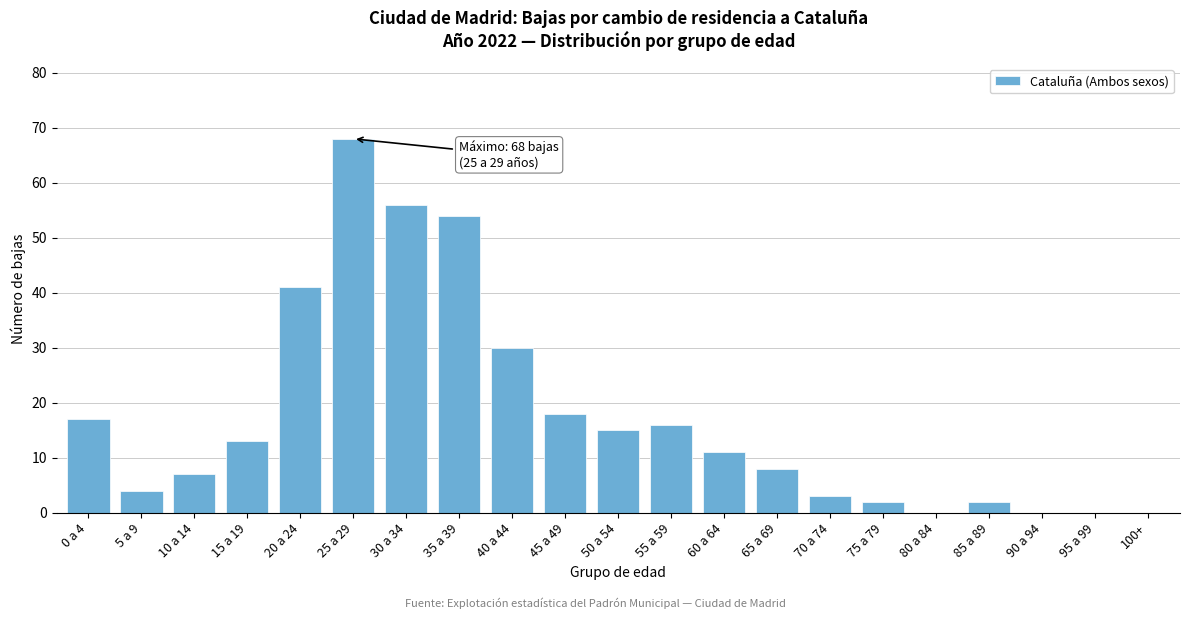

Reading left to right, extract all data points from this chart.

0 a 4=17	5 a 9=4	10 a 14=7	15 a 19=13	20 a 24=41	25 a 29=68	30 a 34=56	35 a 39=54	40 a 44=30	45 a 49=18	50 a 54=15	55 a 59=16	60 a 64=11	65 a 69=8	70 a 74=3	75 a 79=2	80 a 84=0	85 a 89=2	90 a 94=0	95 a 99=0	100+=0